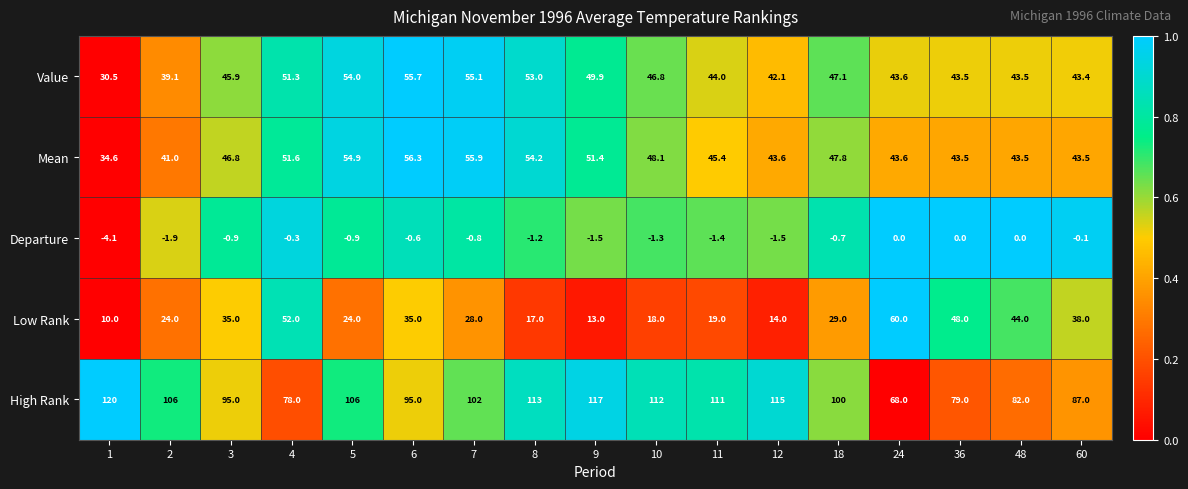

How many series are shown in this chart?

5